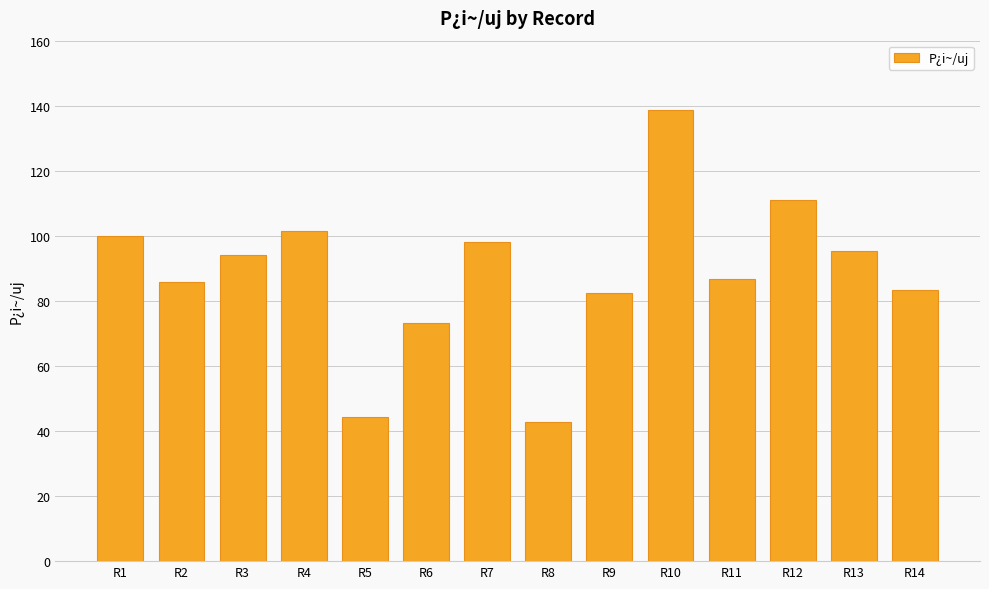

What is the smallest value displayed?

42.9